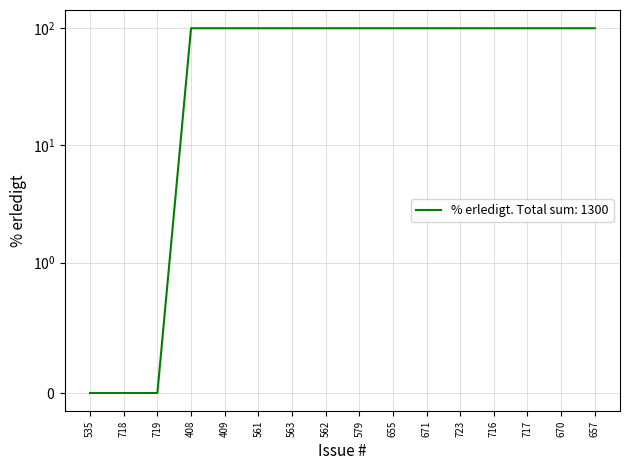

The value at 670 is 176. True or false?

False